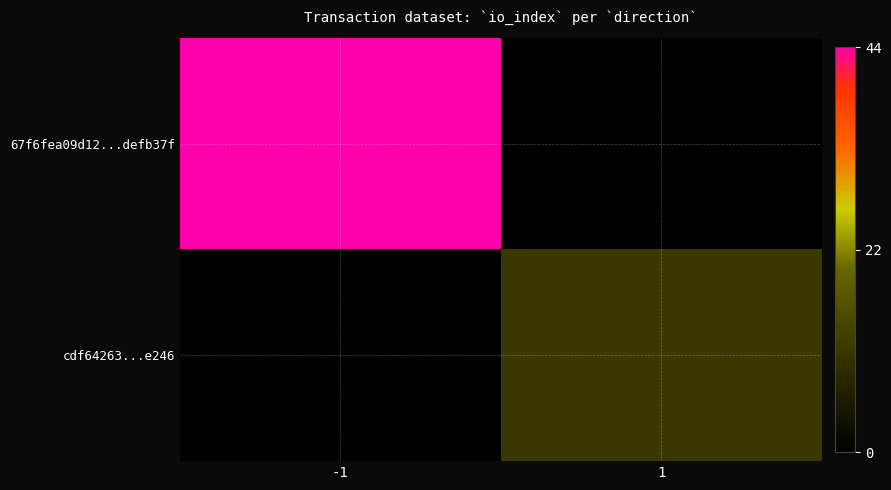

Reading left to right, extract all data points from this chart.

67f6fea09d12...defb37f: -1=44	1=0
cdf64263...e246: -1=0	1=11